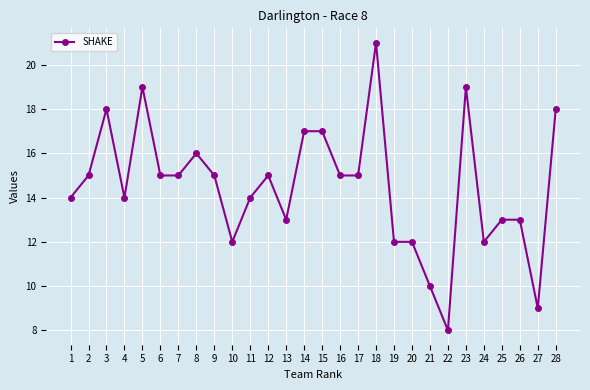

Which has a higher value, 3 or 13?

3